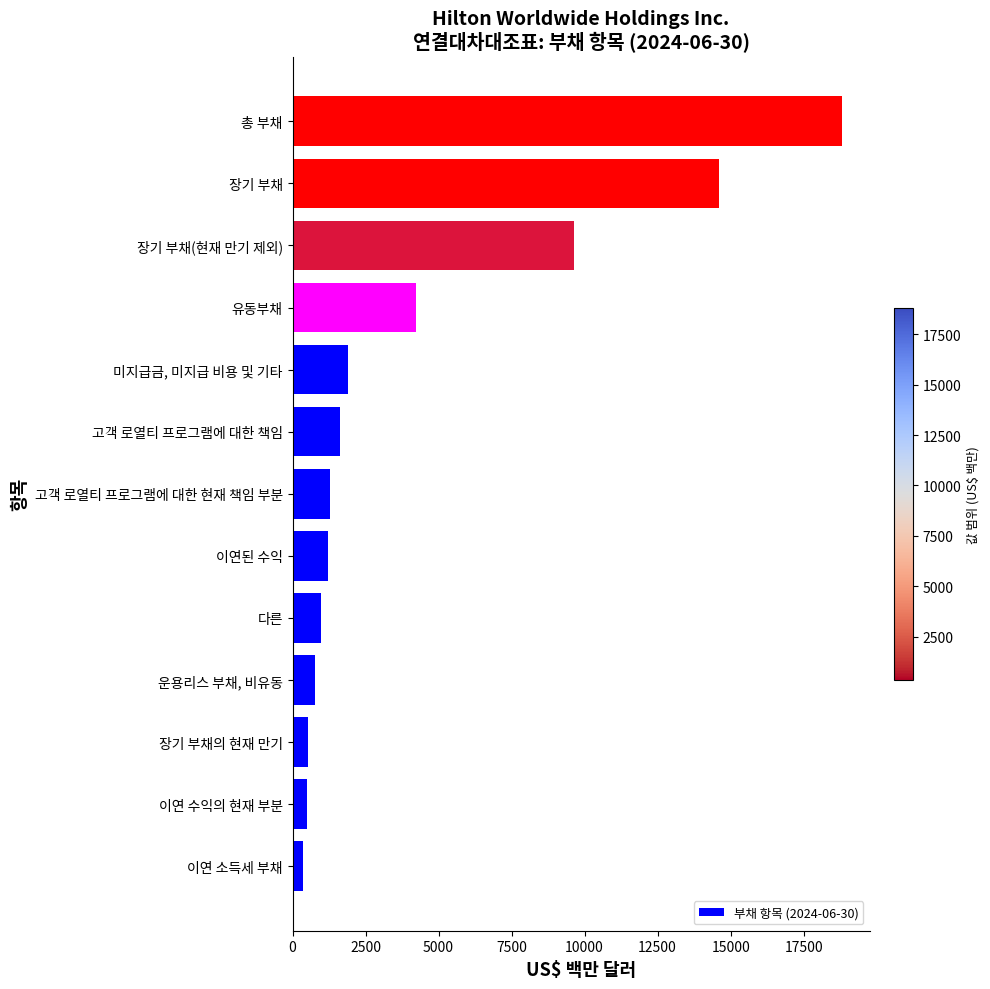

Rank the categories by value from lowest to highest.

이연 소득세 부채, 이연 수익의 현재 부분, 장기 부채의 현재 만기, 운용리스 부채, 비유동, 다른, 이연된 수익, 고객 로열티 프로그램에 대한 현재 책임 부분, 고객 로열티 프로그램에 대한 책임, 미지급금, 미지급 비용 및 기타, 유동부채, 장기 부채(현재 만기 제외), 장기 부채, 총 부채